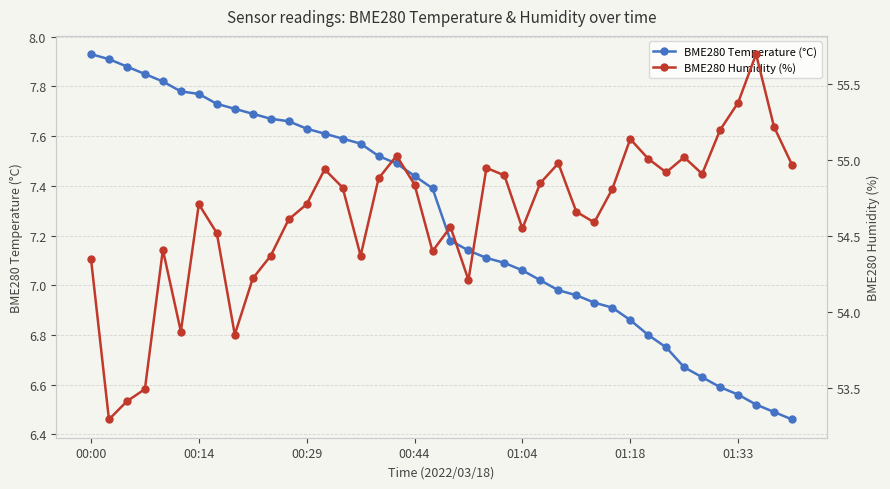

At which label does BME280 Temperature (°C) first exceed 7?

00:00